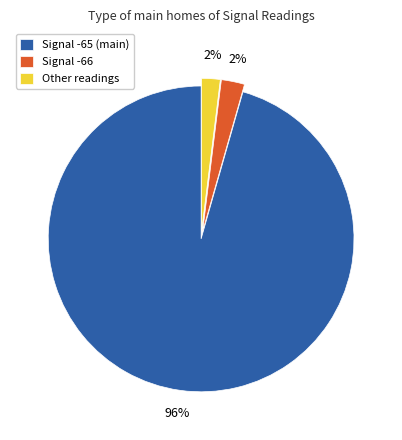

True or false: Other readings accounts for 11% of the total.

False